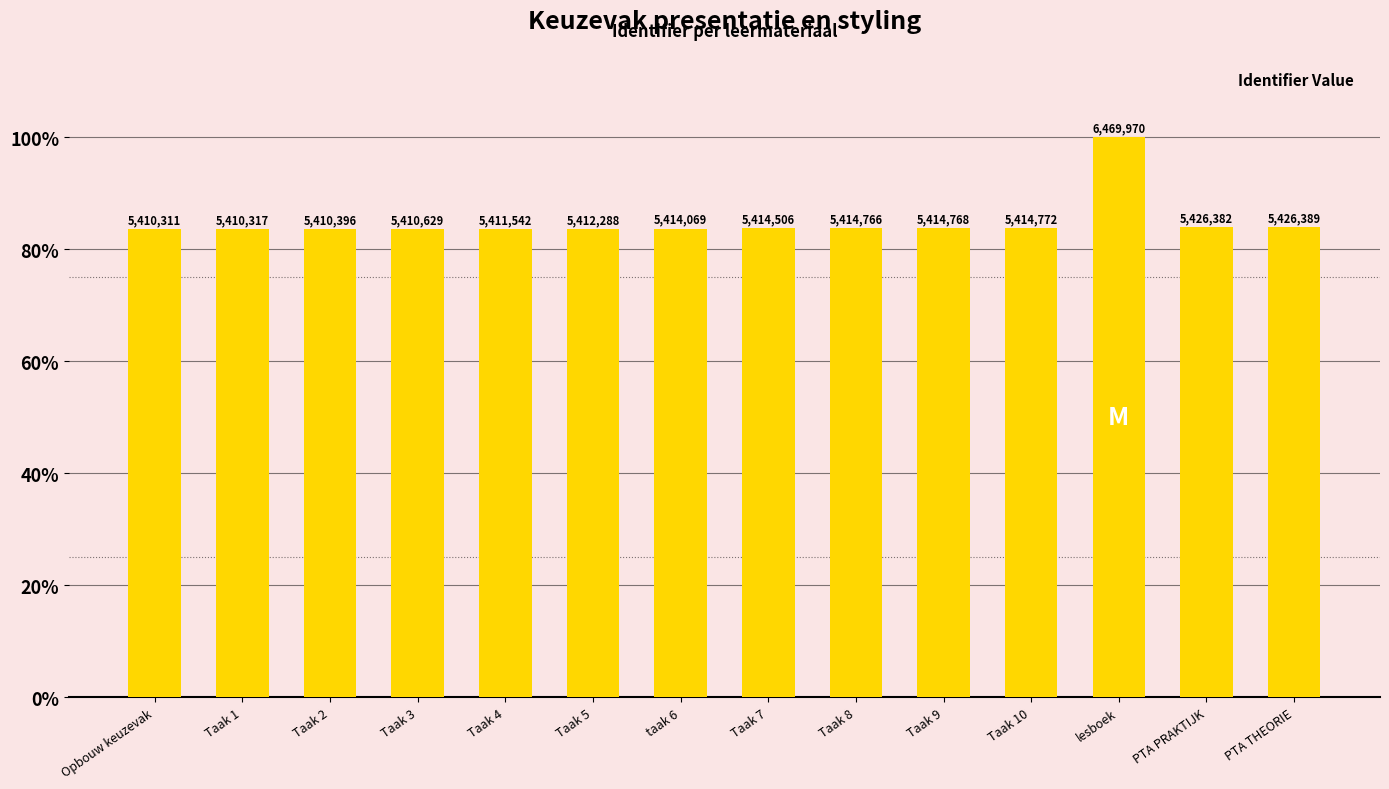

Are the bars horizontal?

No